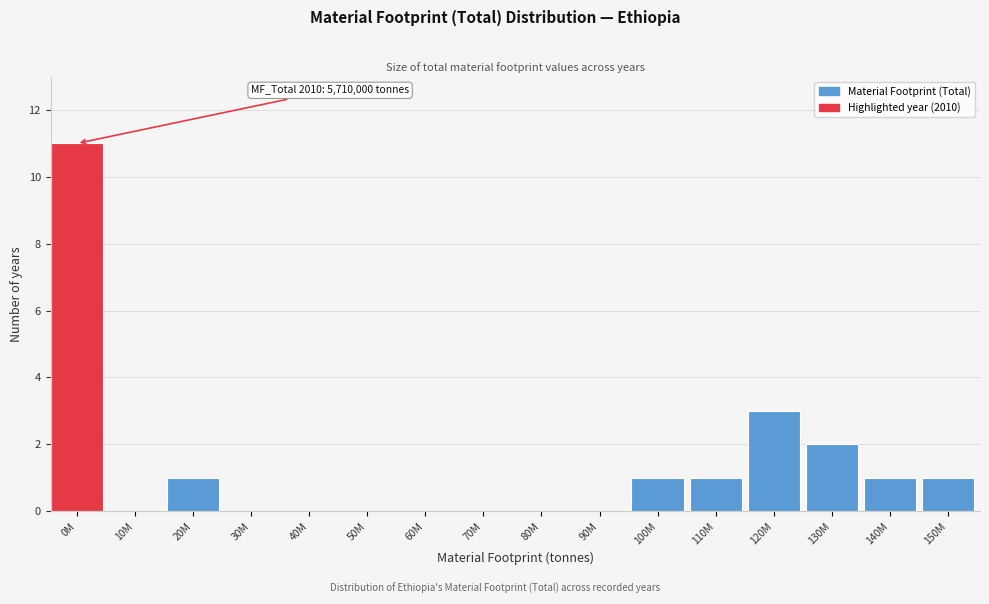

Reading left to right, list all the values displayed in this chart.

0M=11	10M=0	20M=1	30M=0	40M=0	50M=0	60M=0	70M=0	80M=0	90M=0	100M=1	110M=1	120M=3	130M=2	140M=1	150M=1